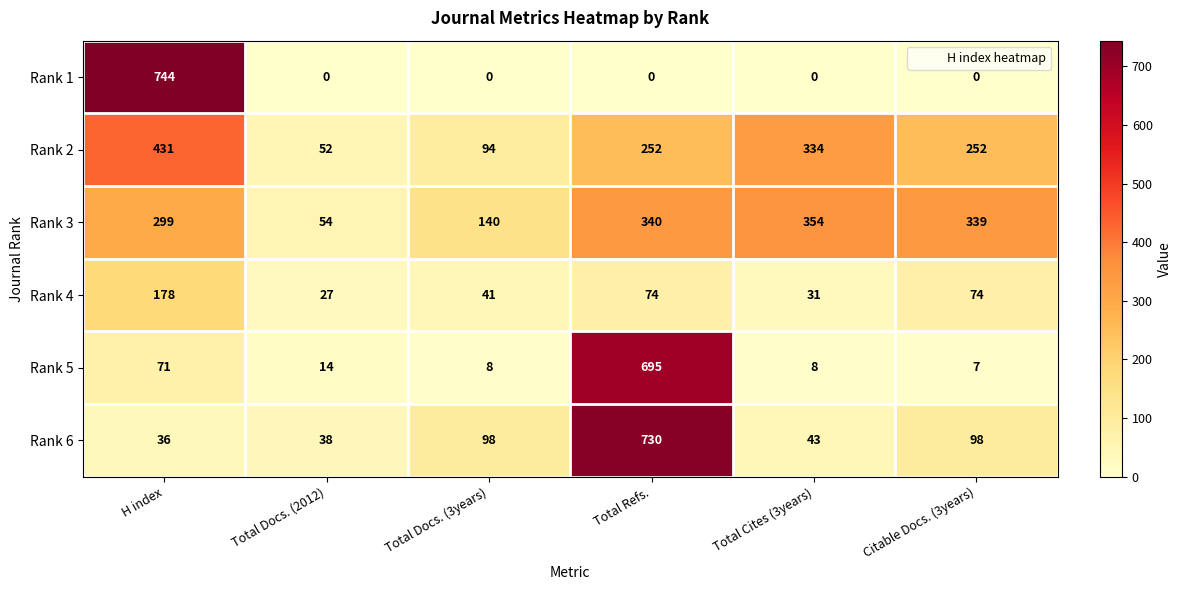

Which series has the largest range (max minus min)?

Rank 1